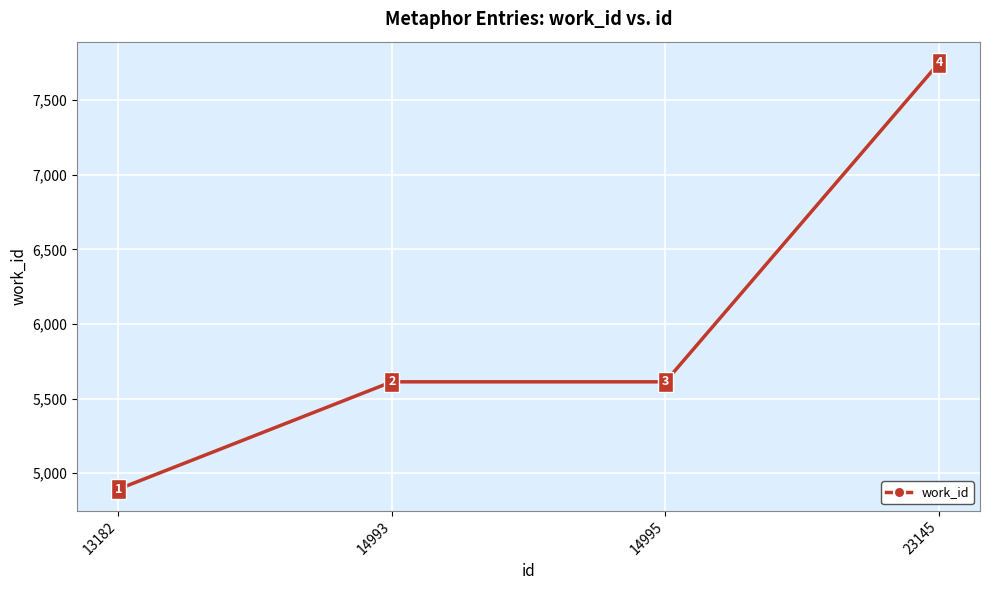

The value at 23145 is 4082. True or false?

False